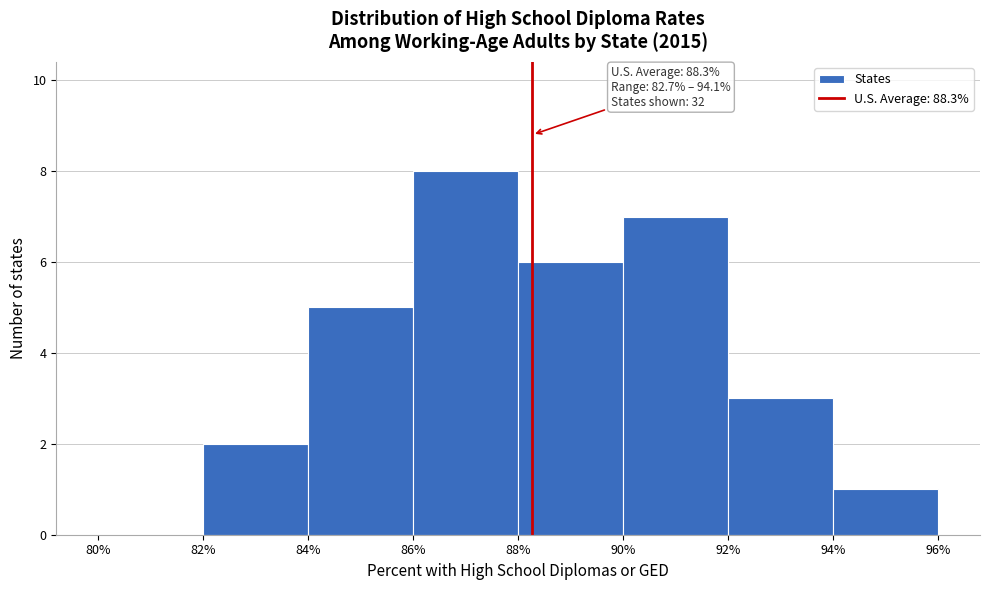

Over which range of the x-axis is the bar tallest?

86% to 88%